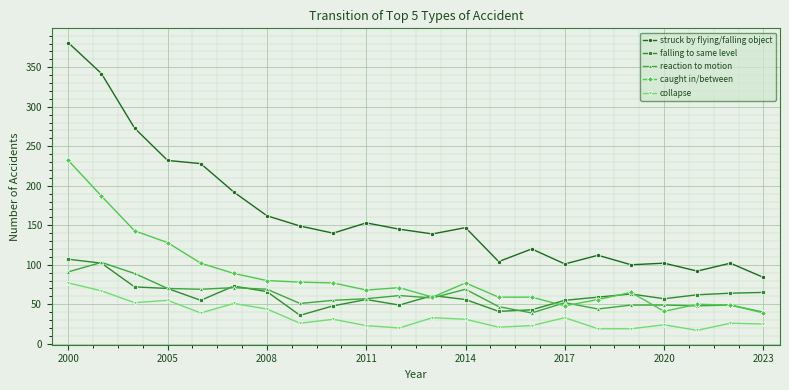

What is the value of the falling to same level point at the 12th from the left?

61